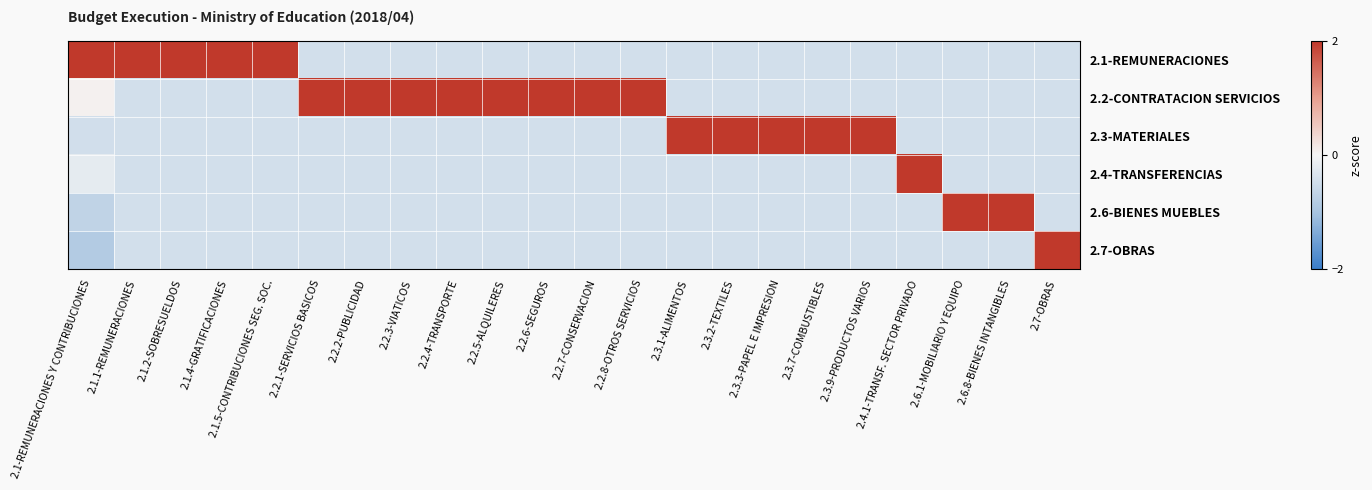

Which series changed the most between 2.3.1-ALIMENTOS and 2.7-OBRAS?

2.3-MATERIALES